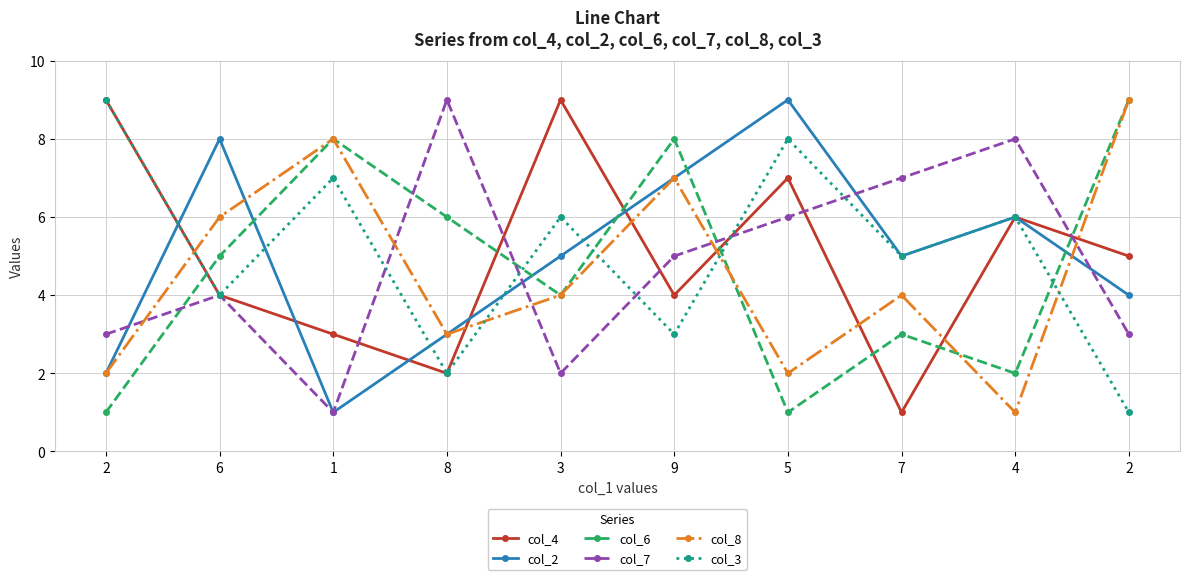

How many intersections are there between col_4 and col_8?

7